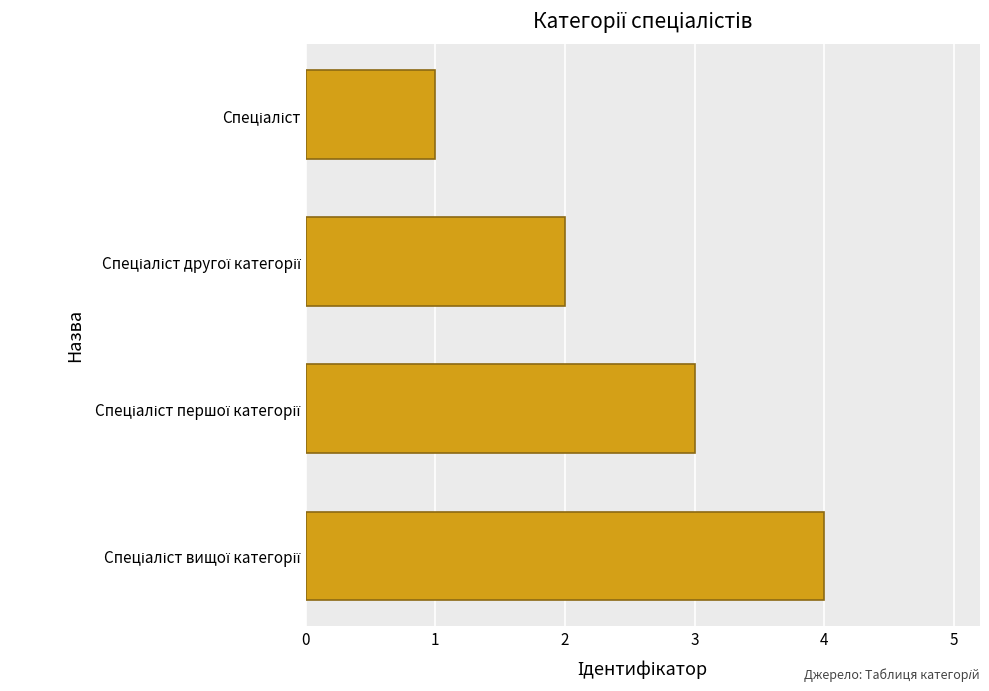

What is the sum of all values?

10